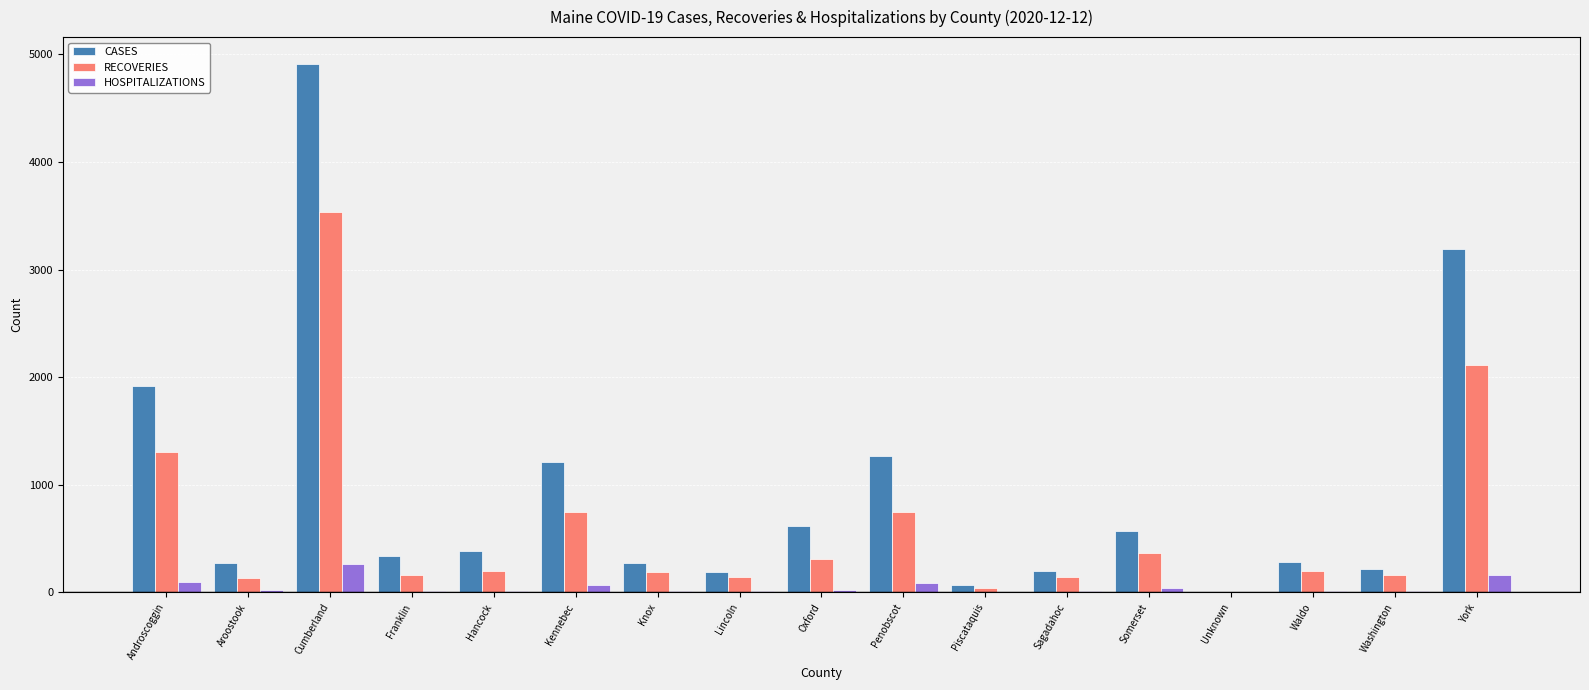

At which label does CASES first exceed 336?

Androscoggin